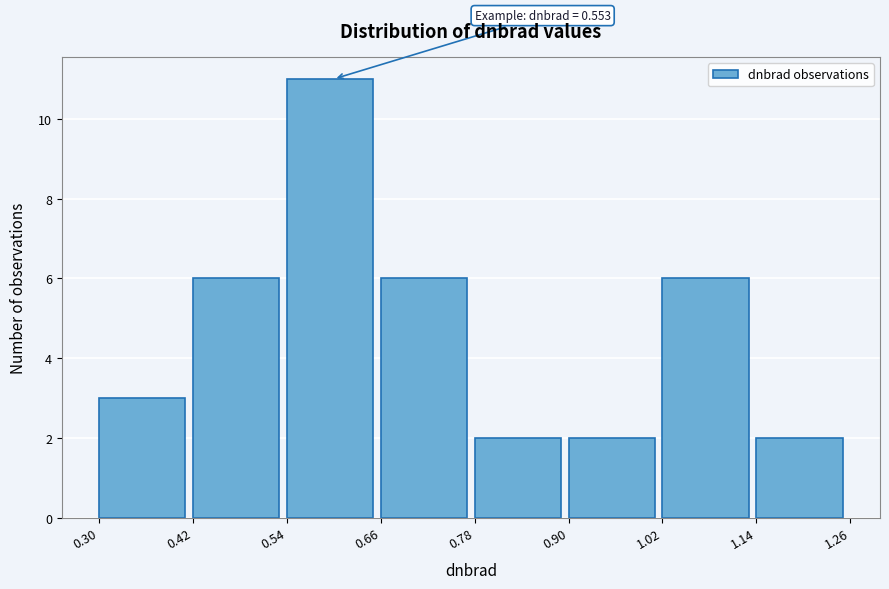

Which range on the x-axis has the tallest bar?

0.54 to 0.66